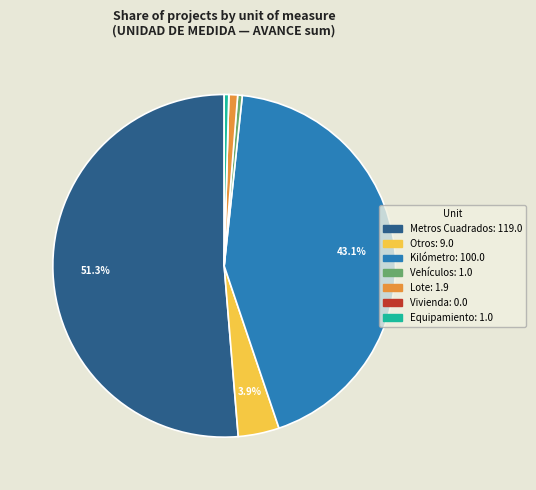

Does any single category account for the majority?

Yes